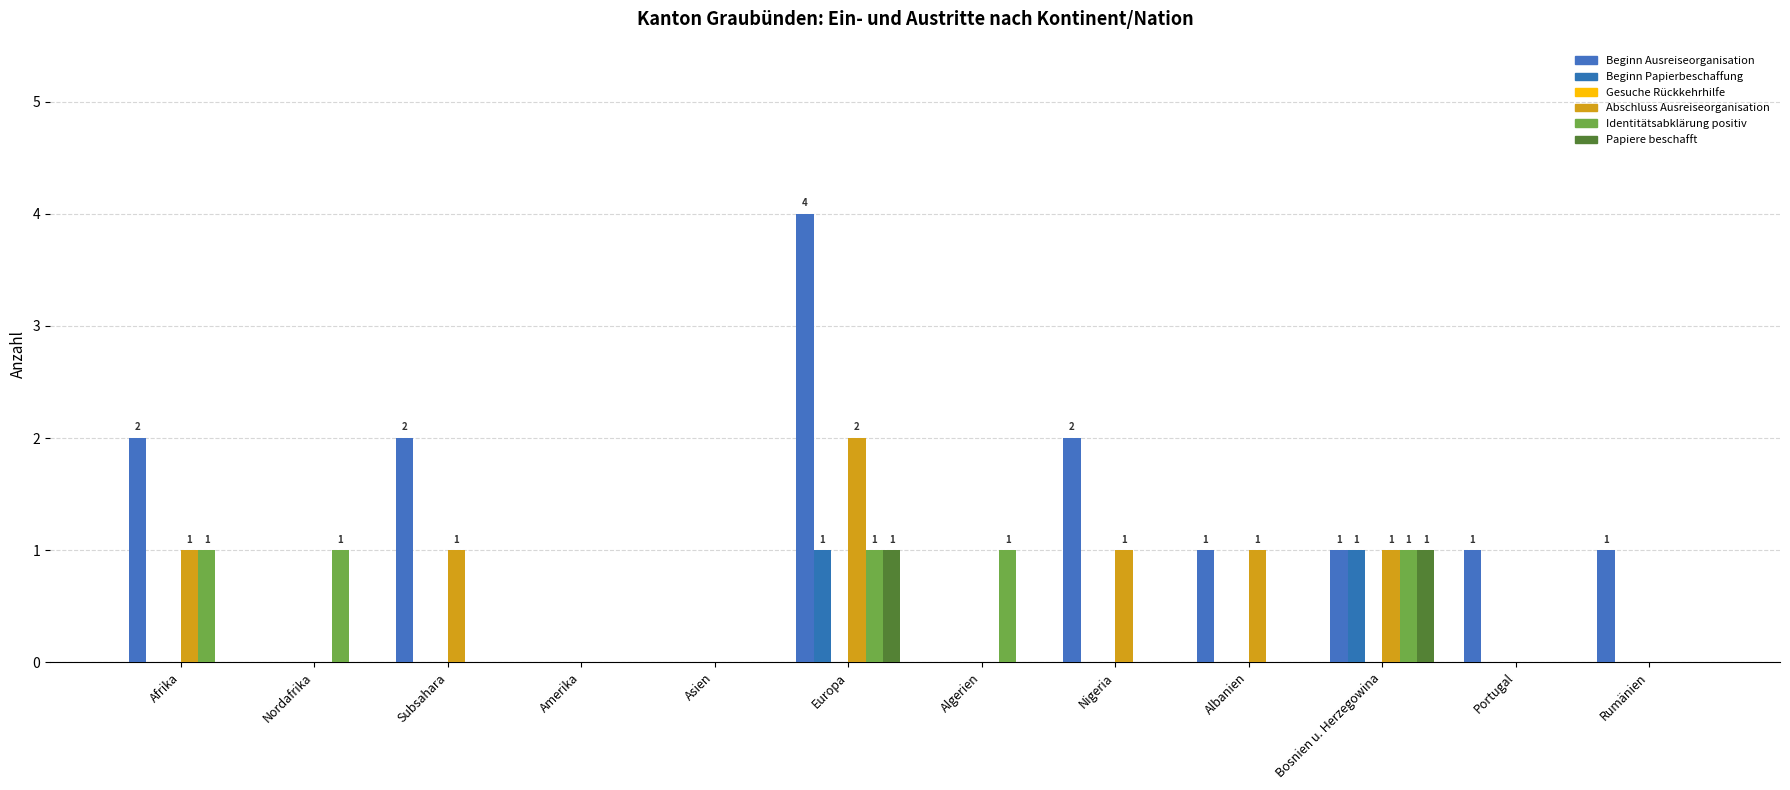

What is the label of the 6th bar from the right?

Algerien